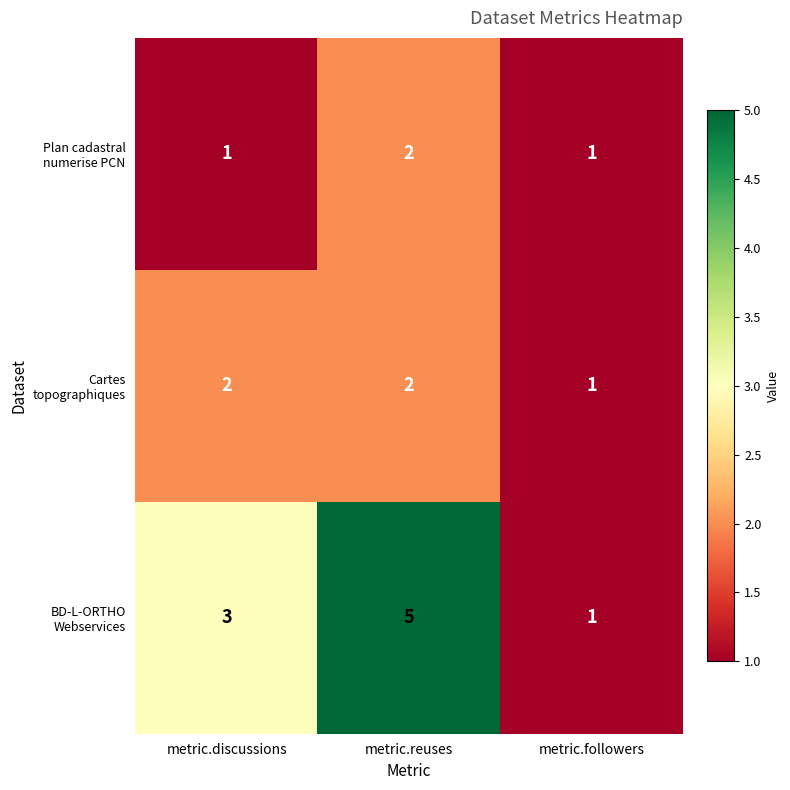

What is the greatest value displayed?

5